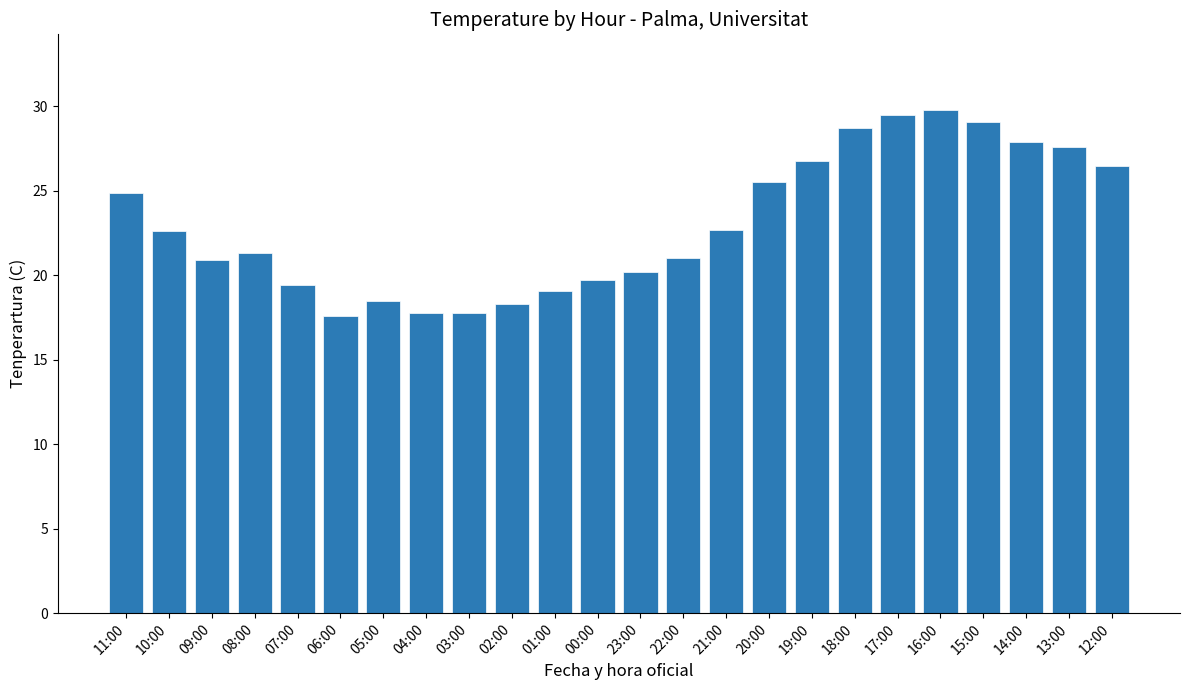

What is the smallest value displayed?

17.6